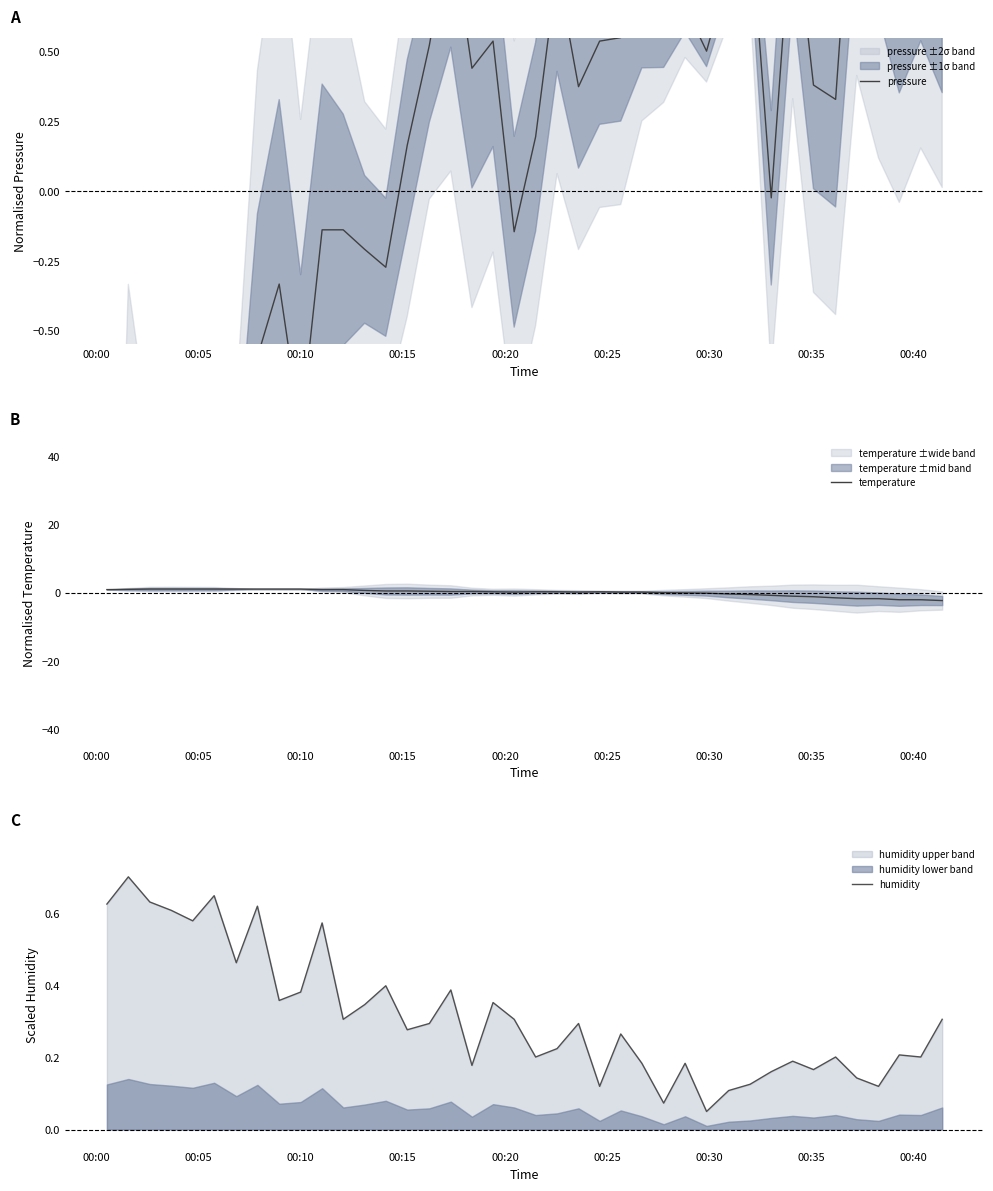

What is the minimum value for temperature?

-2.3